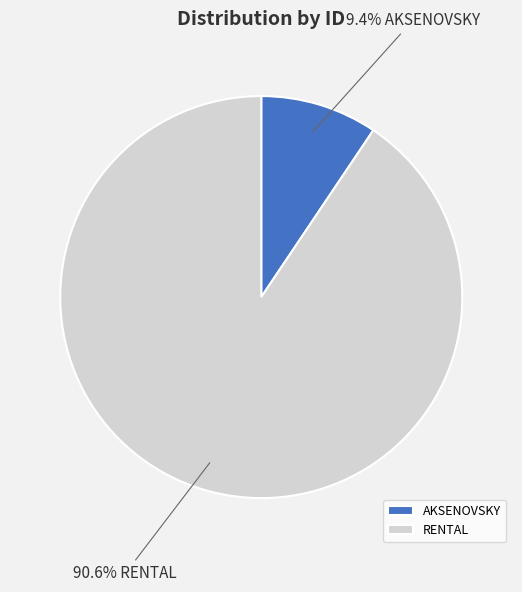

Between AKSENOVSKY and RENTAL, which is larger?

RENTAL